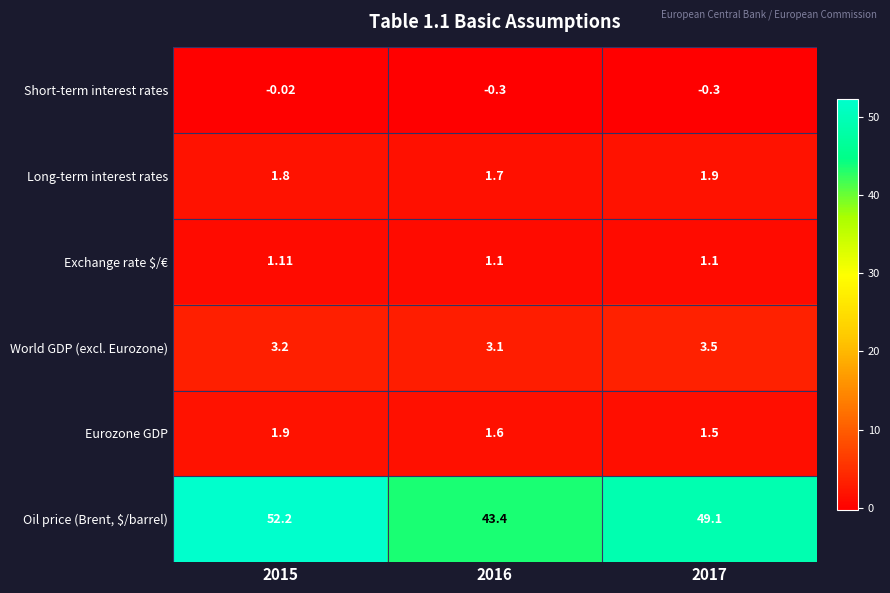

Which series has the largest range (max minus min)?

Oil price (Brent, $/barrel)